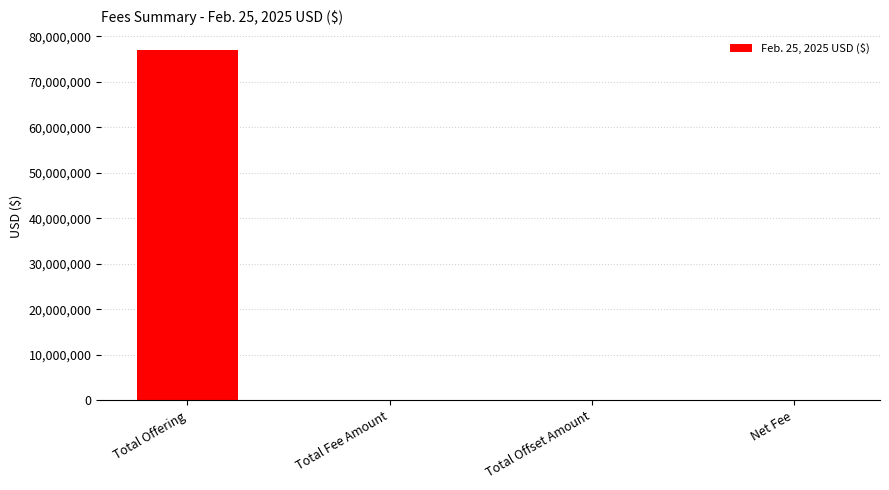

Between Total Offset Amount and Total Offering, which is larger?

Total Offering